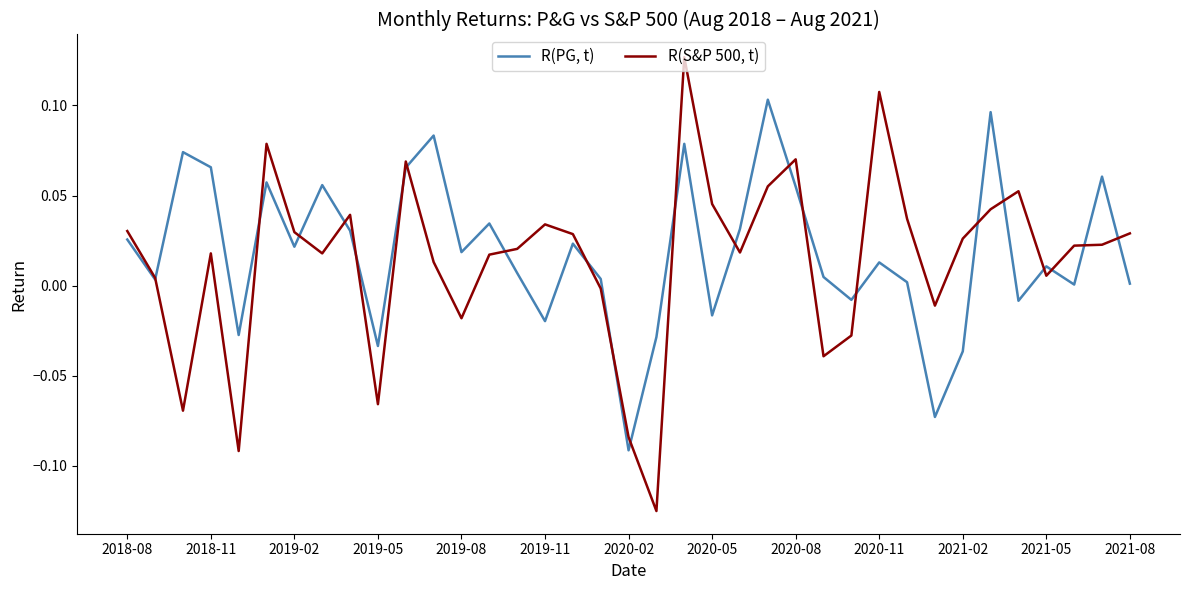

Rank the series by their average value, from highest to lowest.

R(PG, t), R(S&P 500, t)